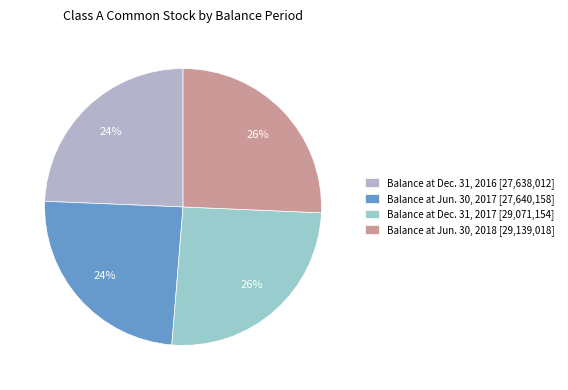

What percentage is NOT represented by Balance at Jun. 30, 2018?

74.3%